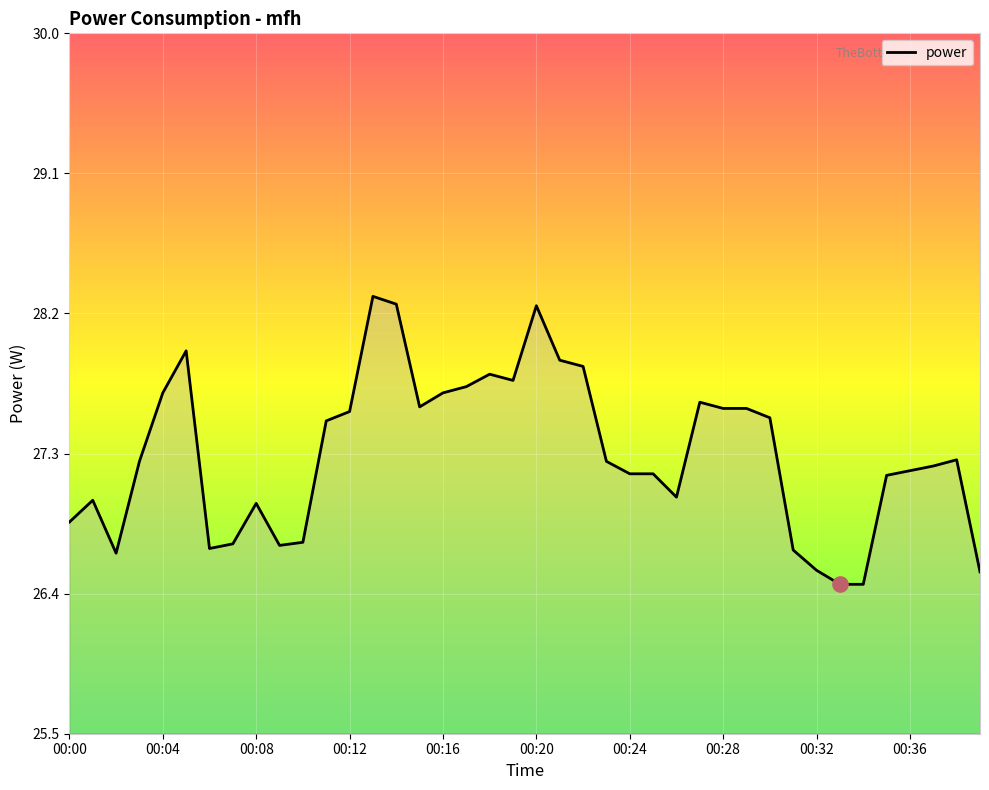

What is the smallest value displayed?

26.5